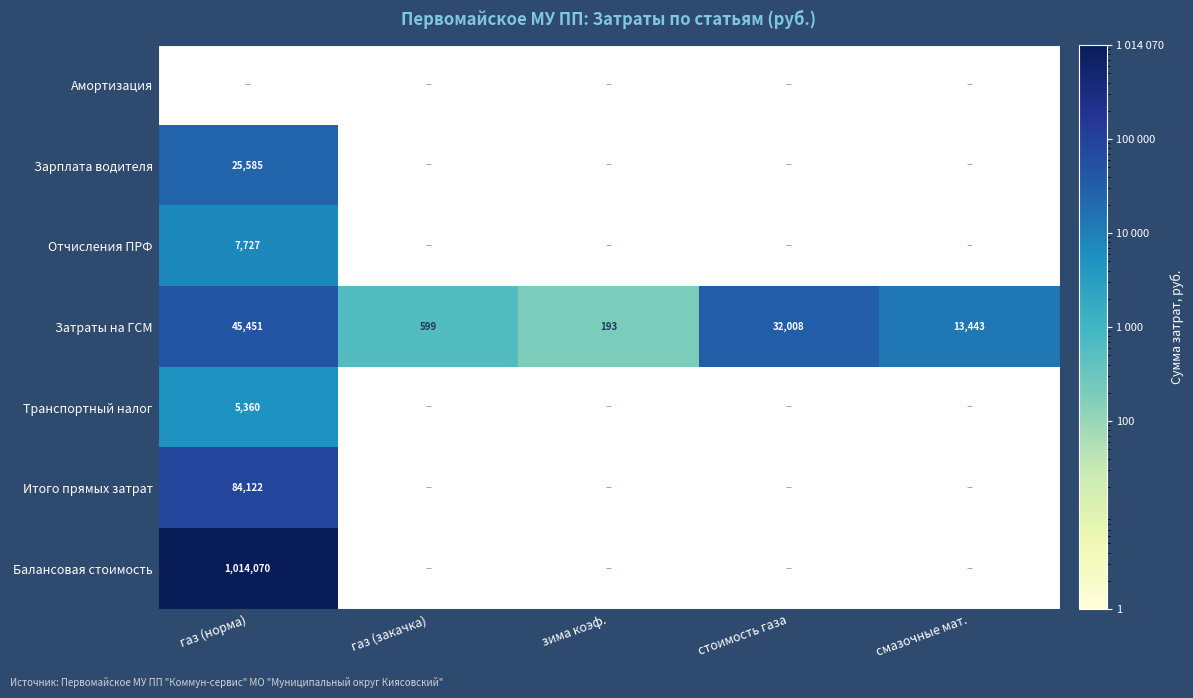

List the labels in order of Отчисления ПРФ value, largest first.

газ (норма), газ (закачка), зима коэф., стоимость газа, смазочные мат.